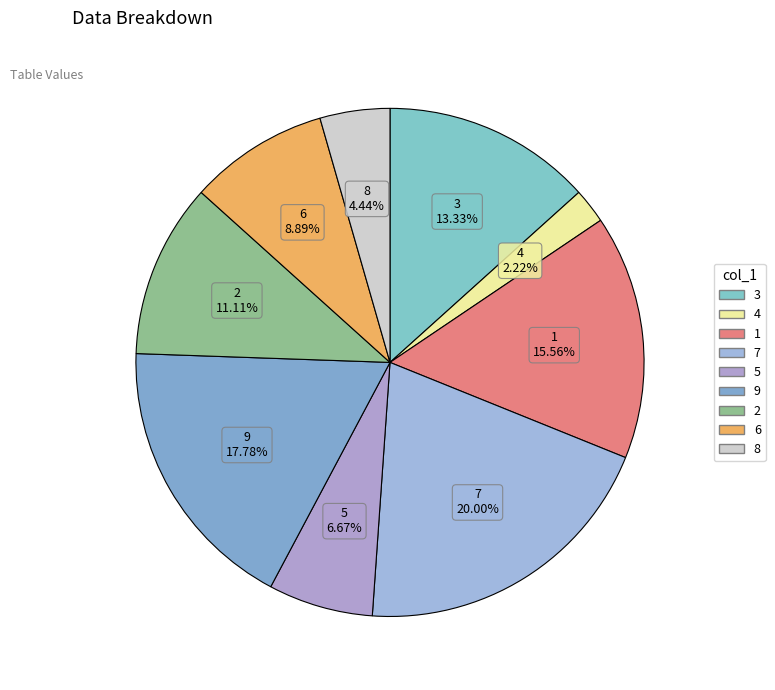

Is there any slice that represents more than half of the pie?

No